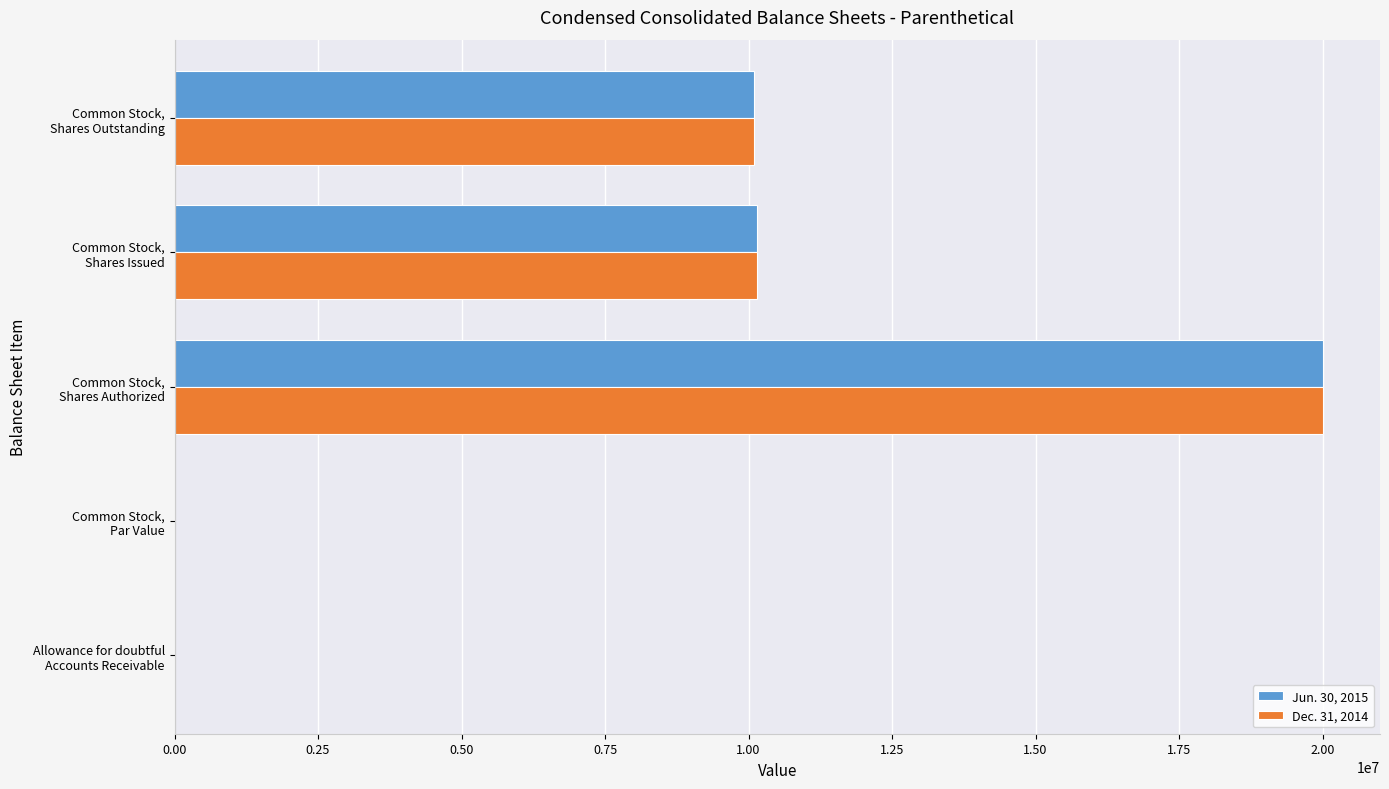

What is the sum of all Jun. 30, 2015 values?

40246116.0